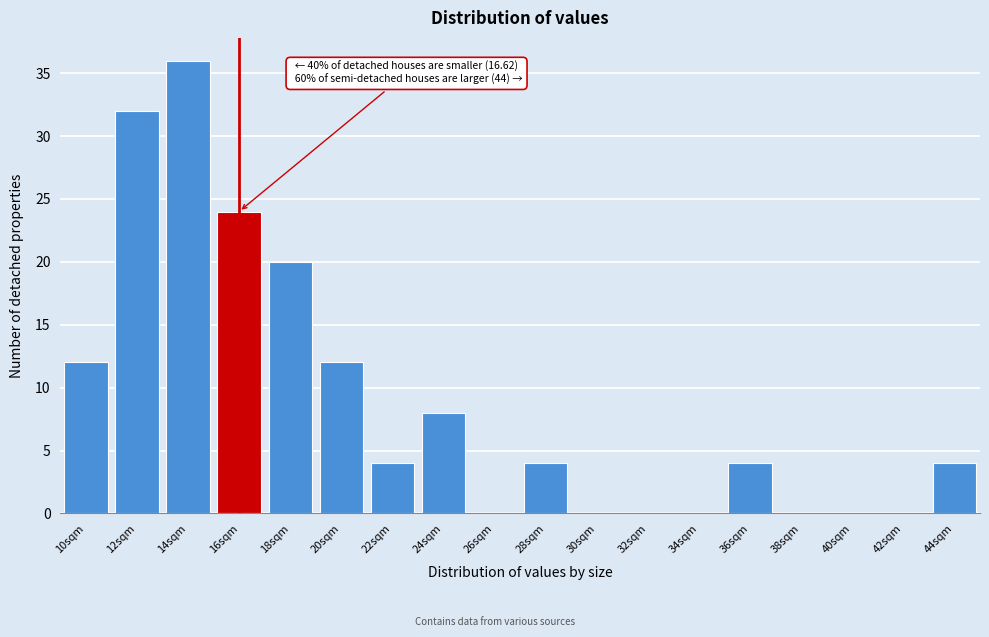

Reading right to left, transcribe all the data shown in this chart.

44sqm=4	42sqm=0	40sqm=0	38sqm=0	36sqm=4	34sqm=0	32sqm=0	30sqm=0	28sqm=4	26sqm=0	24sqm=8	22sqm=4	20sqm=12	18sqm=20	16sqm=24	14sqm=36	12sqm=32	10sqm=12